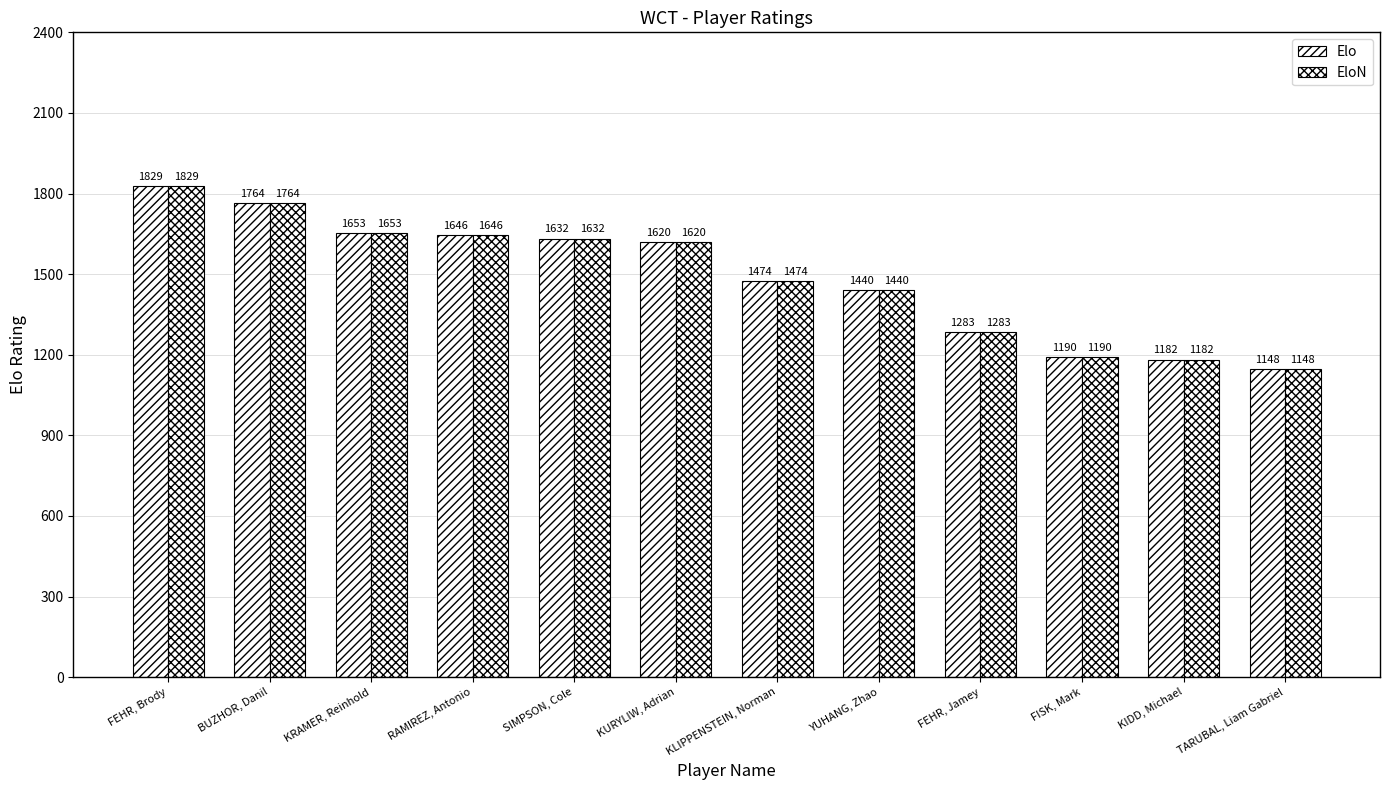

Reading left to right, what are all the values shown in this chart?

Elo: 1829	1764	1653	1646	1632	1620	1474	1440	1283	1190	1182	1148
EloN: 1829	1764	1653	1646	1632	1620	1474	1440	1283	1190	1182	1148